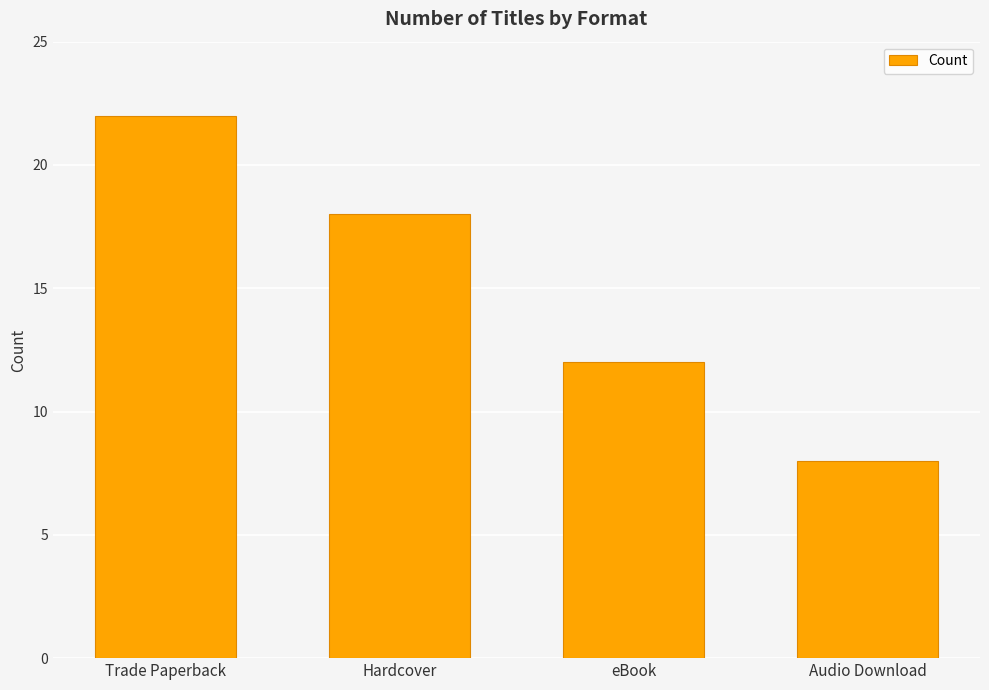

What is the label of the 3rd bar from the right?

Hardcover